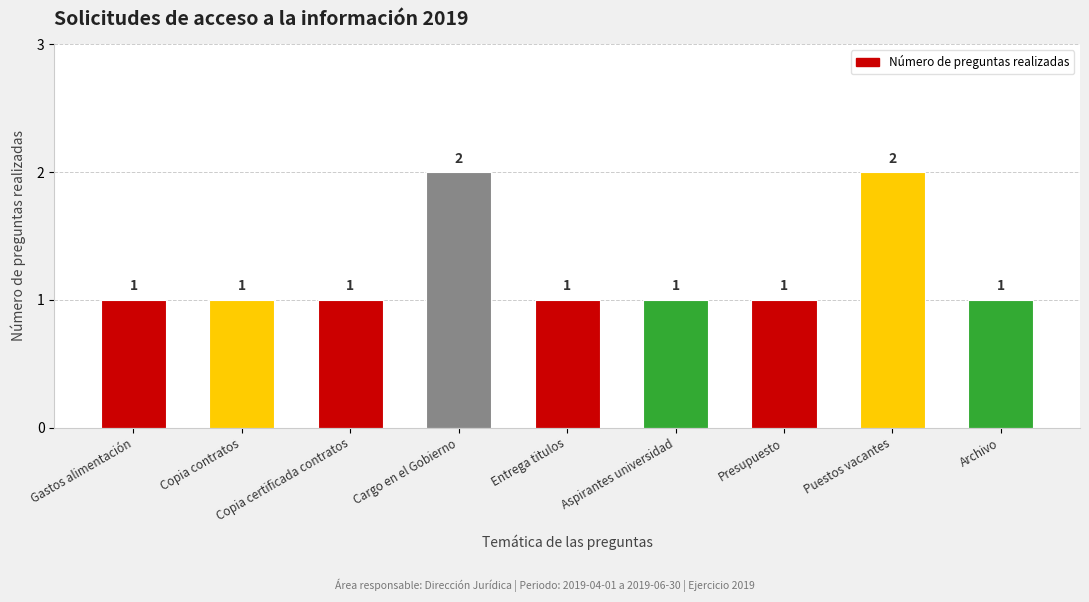

Does the chart contain any negative values?

No